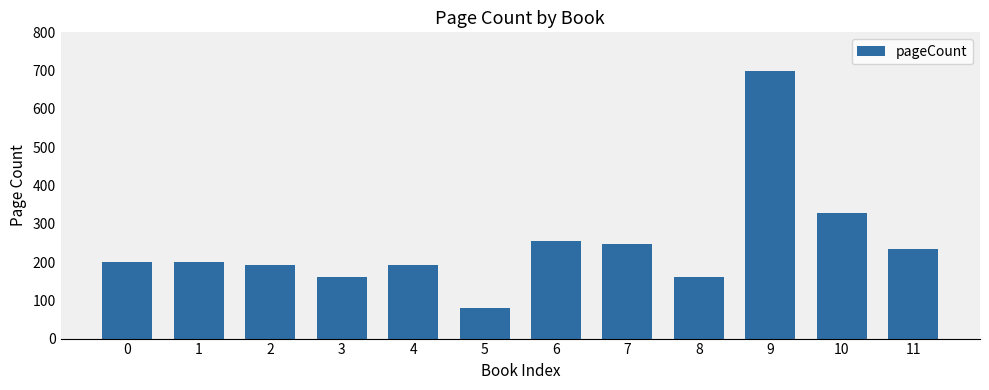

What is the maximum value shown in the chart?

700